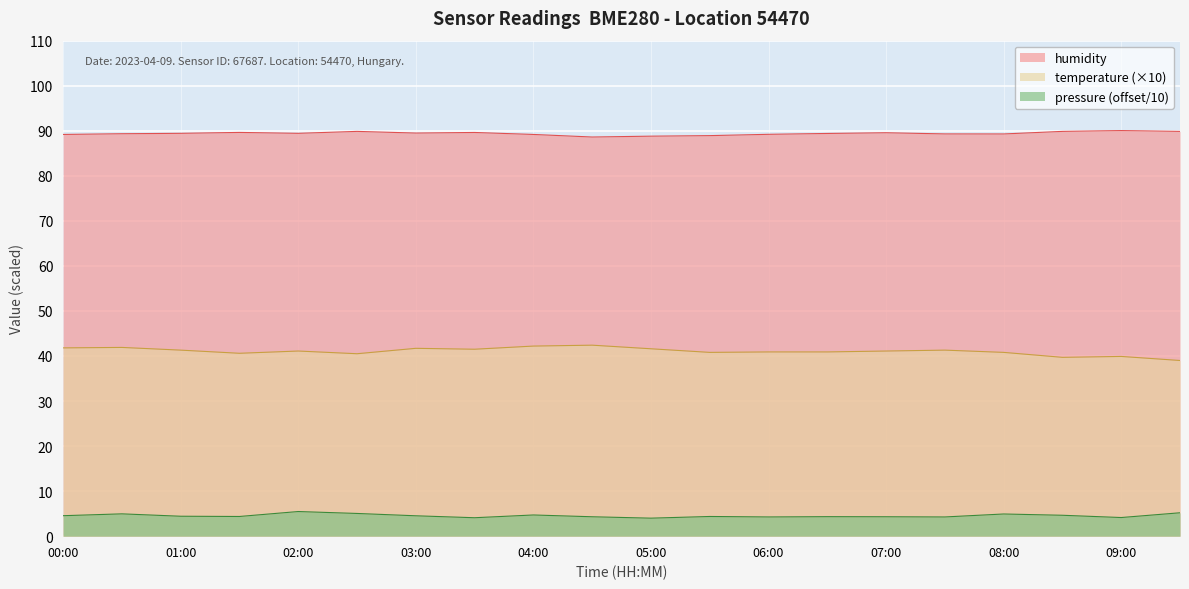

True or false: pressure and humidity intersect in this chart.

False